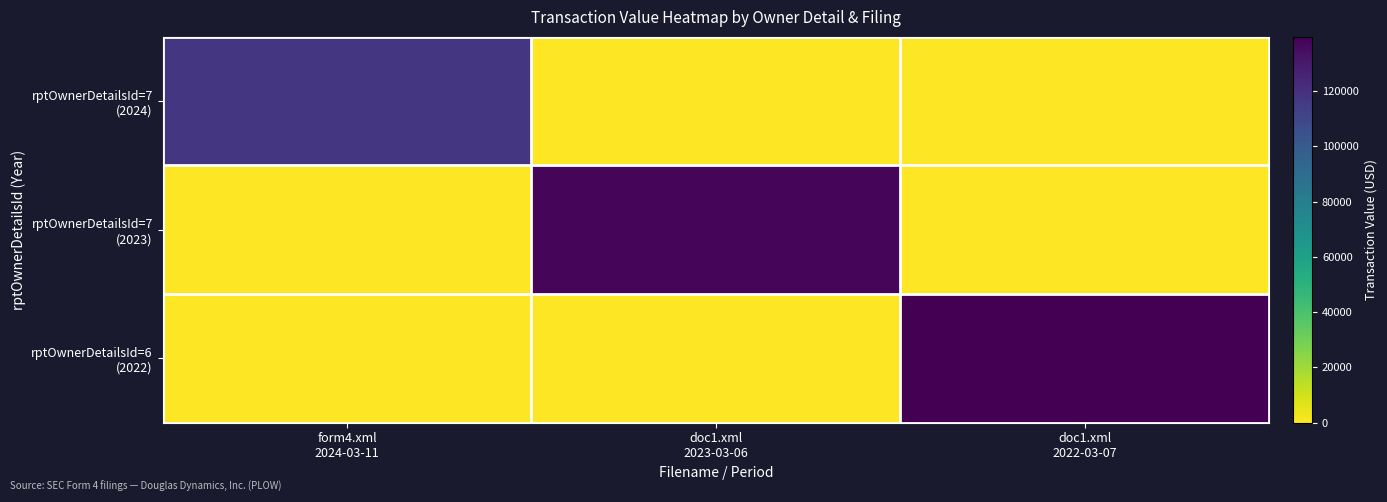

Count the number of categories in the chart.

3